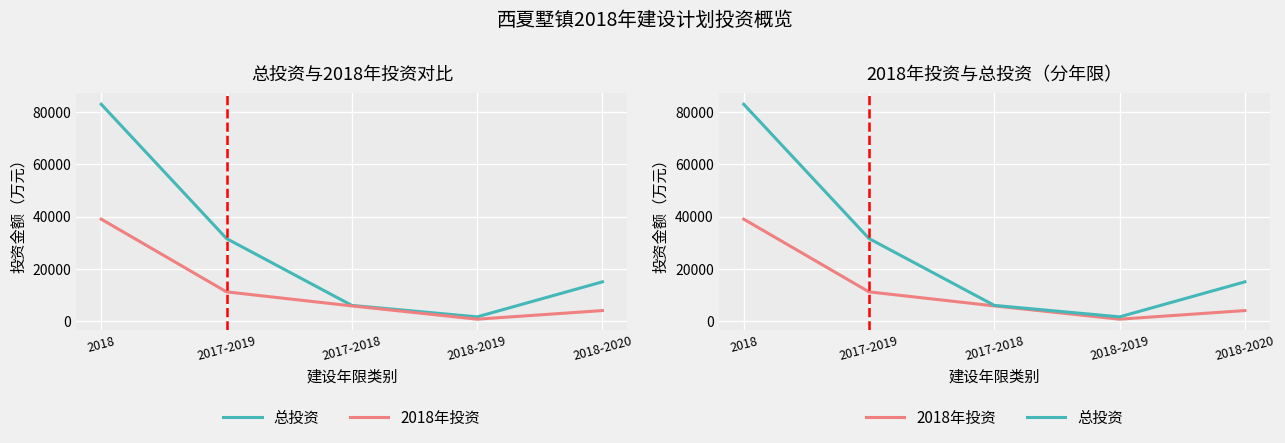

What is the sum of the 2018年投资 values at 2018 and 2017-2018?

44781